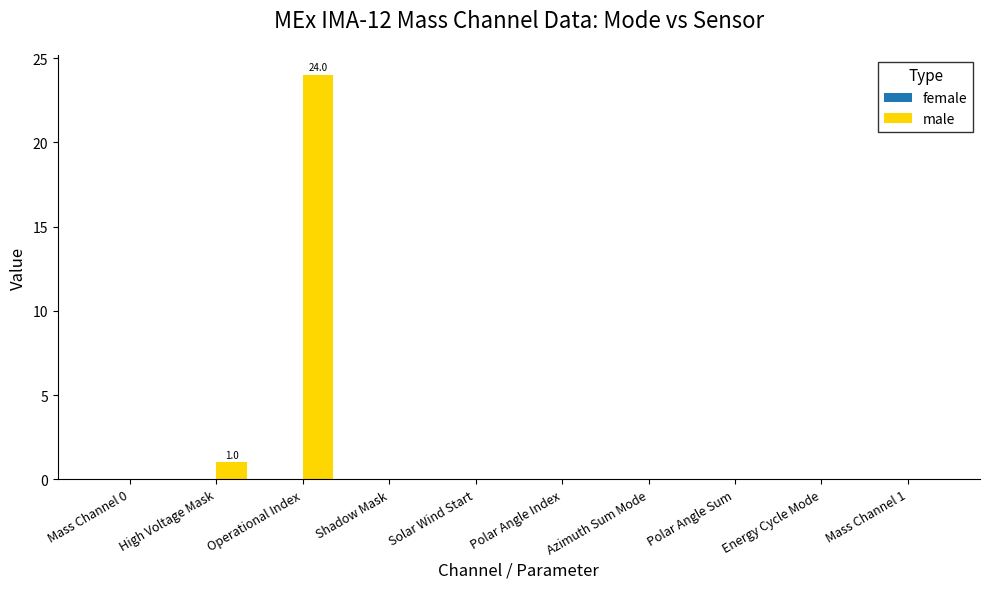

Between High Voltage Mask and Mass Channel 1, which is larger?

High Voltage Mask